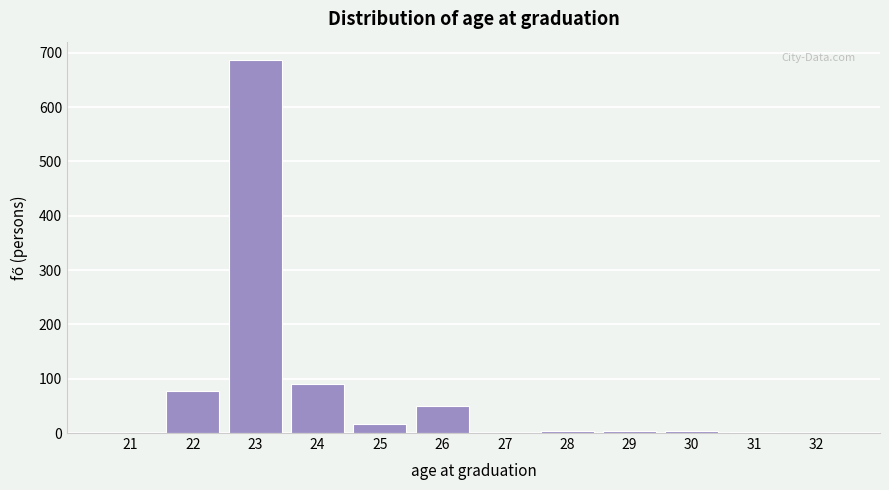

What is the sum of all values?

932